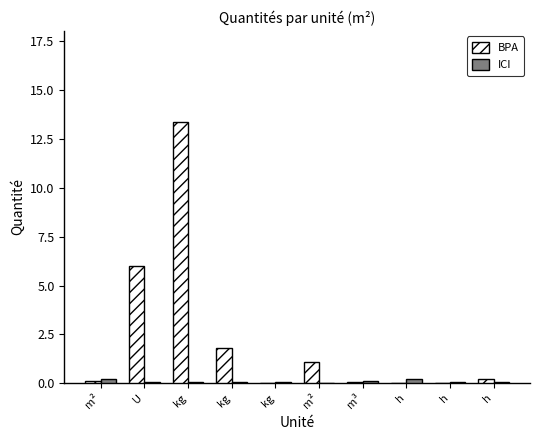

Does the chart contain stacked bars?

No